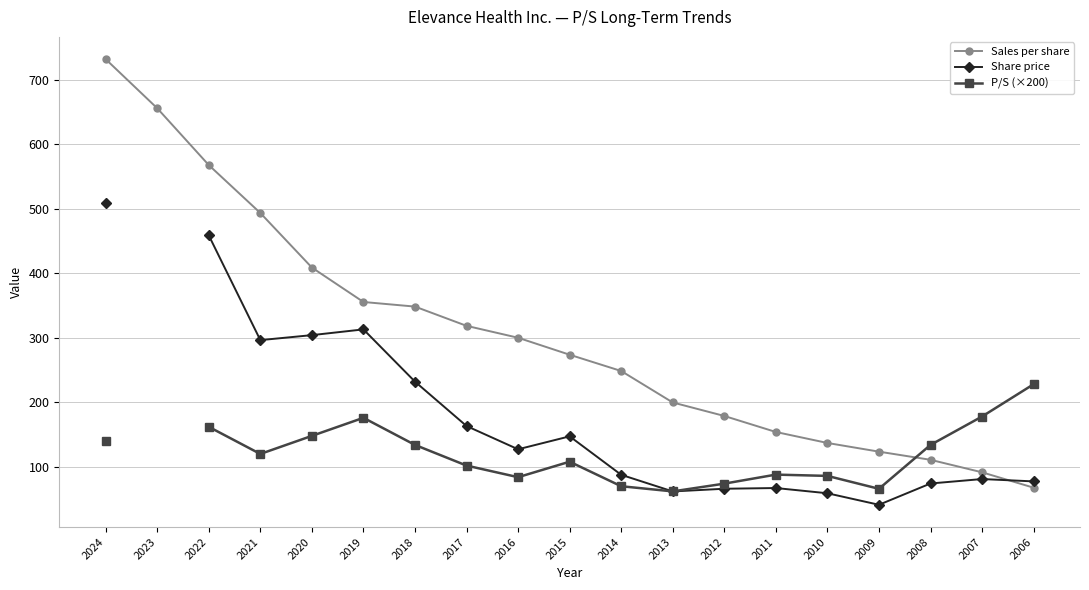

What is the approximate value at 2006?

67.8